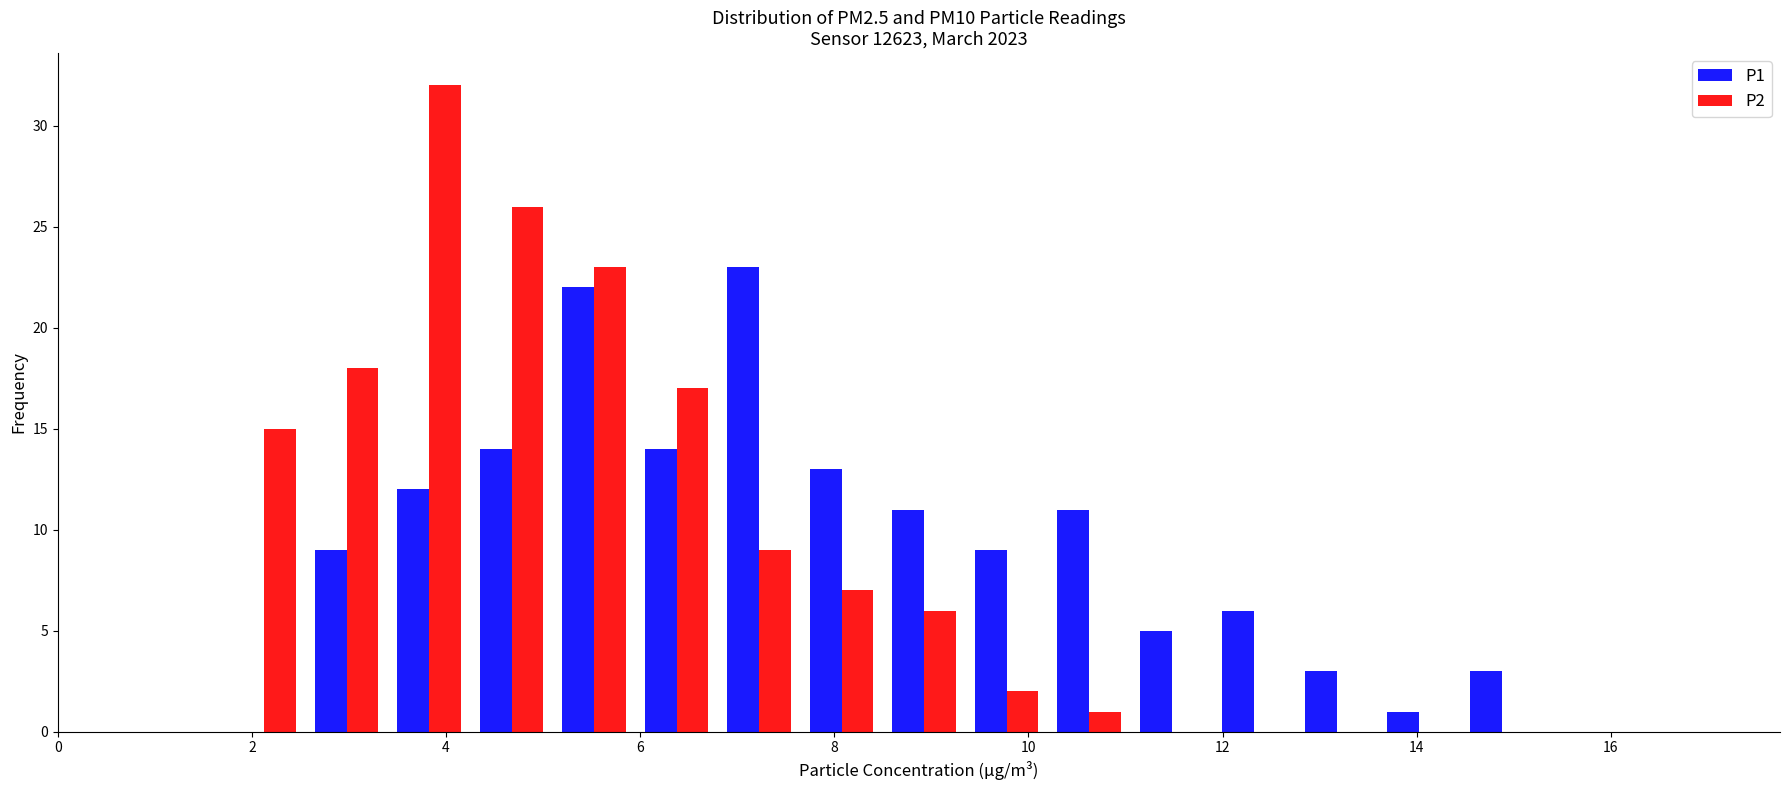

Reading left to right, list every range on the x-axis with the height of the bar of each series over it. Neither the bar edges nor the heights are printed on the chart, so give them approximately, as read against the axes.

0.00 to 0.85: P1=0	P2=0
0.85 to 1.70: P1=0	P2=0
1.70 to 2.55: P1=0	P2=15
2.55 to 3.40: P1=9	P2=18
3.40 to 4.25: P1=12	P2=32
4.25 to 5.10: P1=14	P2=26
5.10 to 5.95: P1=22	P2=23
5.95 to 6.80: P1=14	P2=17
6.80 to 7.65: P1=23	P2=9
7.65 to 8.50: P1=13	P2=7
8.50 to 9.35: P1=11	P2=6
9.35 to 10.20: P1=9	P2=2
10.20 to 11.05: P1=11	P2=1
11.05 to 11.90: P1=5	P2=0
11.90 to 12.75: P1=6	P2=0
12.75 to 13.60: P1=3	P2=0
13.60 to 14.45: P1=1	P2=0
14.45 to 15.30: P1=3	P2=0
15.30 to 16.15: P1=0	P2=0
16.15 to 17.00: P1=0	P2=0